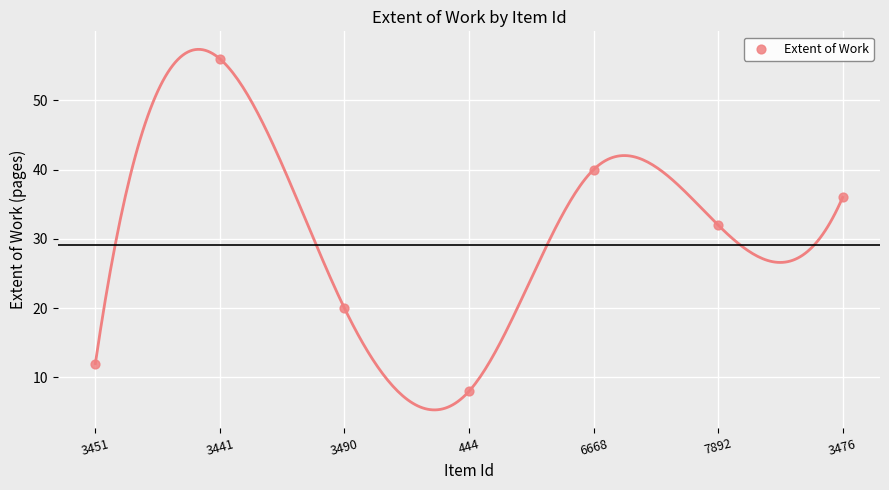

What is the range of Y values (max minus min)?

48